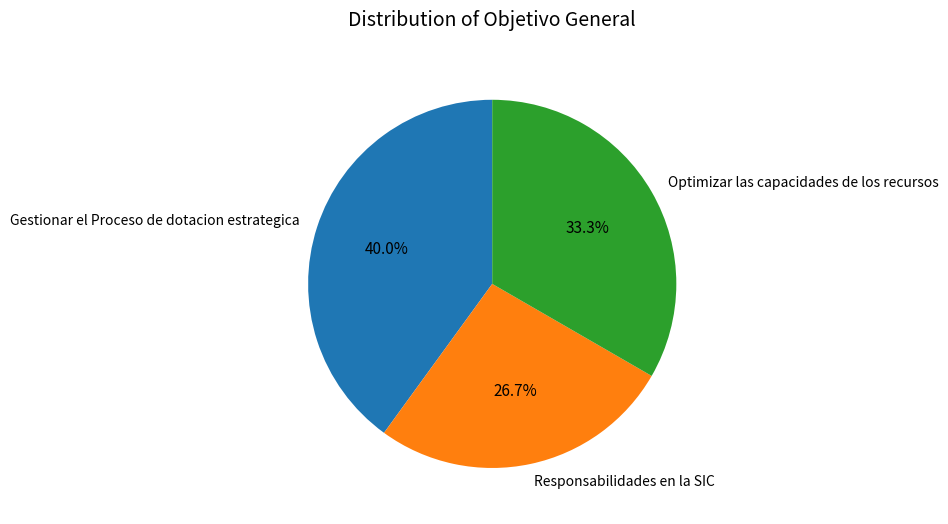

Is there a majority slice in this chart?

No